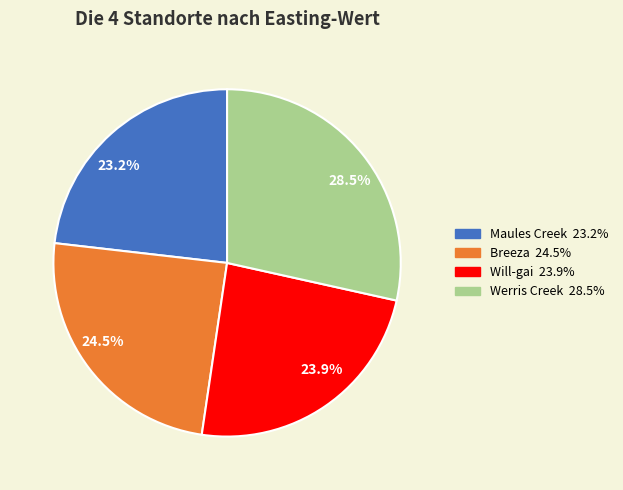

Rank the categories by value from highest to lowest.

Werris Creek, Breeza, Will-gai, Maules Creek